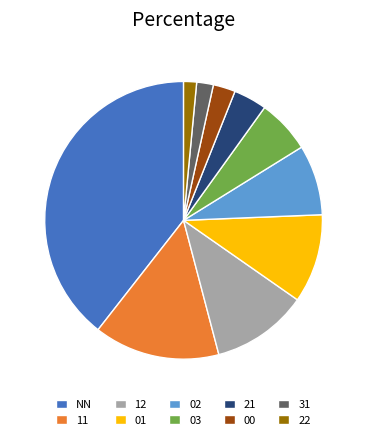

Does any single category account for the majority?

No